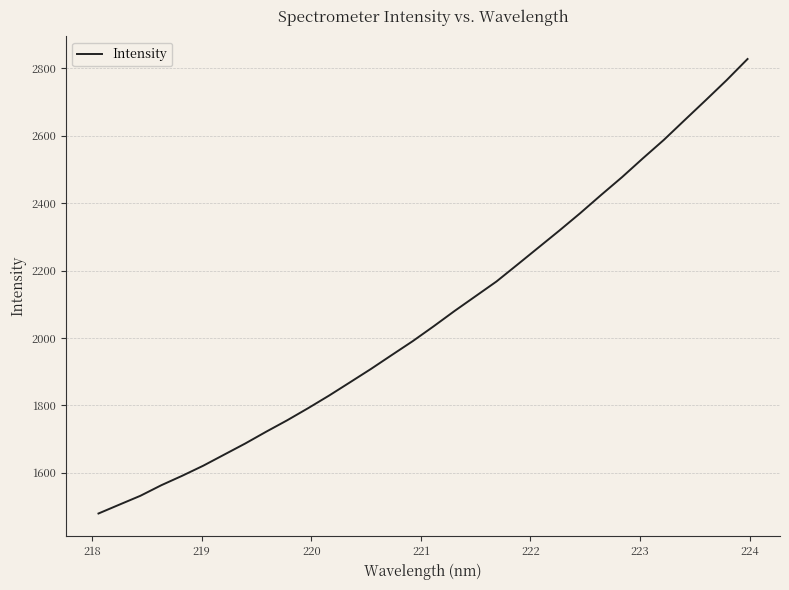

Count the number of values greater than 2034.

16